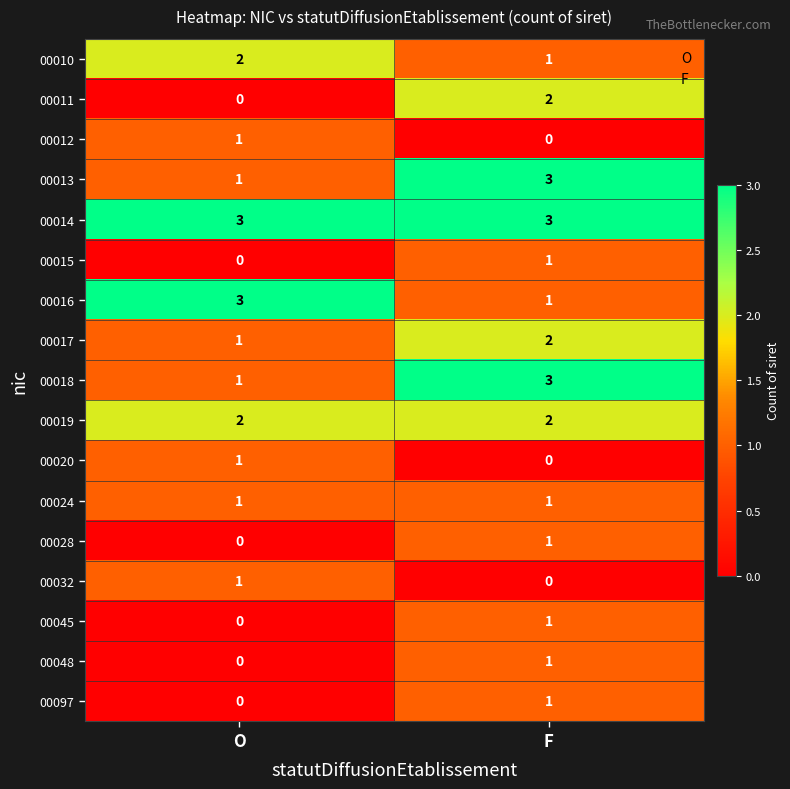

What is the sum of all 00016 values?

4